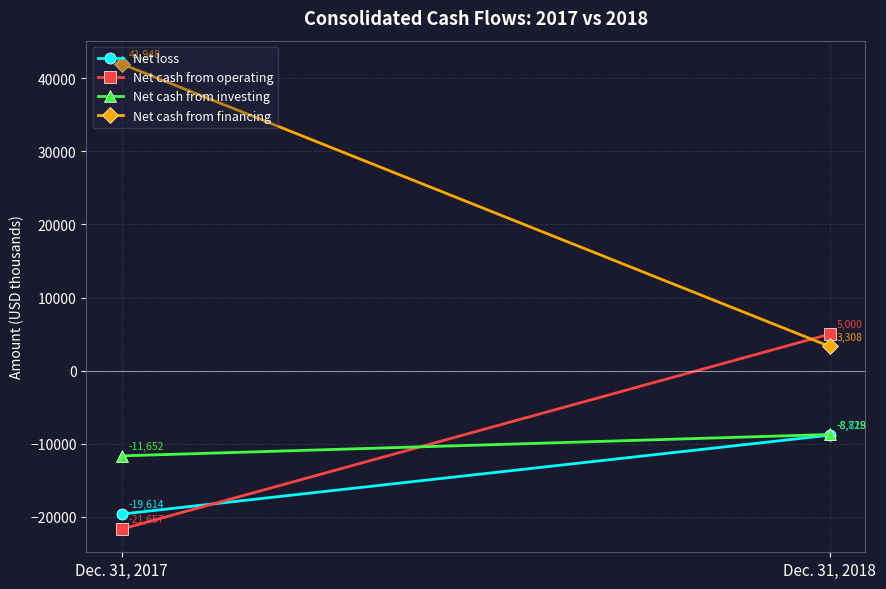

What is the total value across all series at Dec. 31, 2017?

-10975